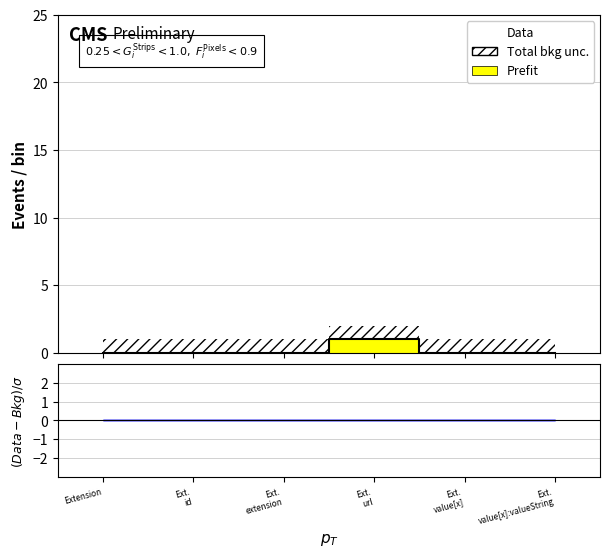

Reading left to right, extract all data points from this chart.

Extension=0	Ext.
id=0	Ext.
extension=0	Ext.
url=1	Ext.
value[x]=0	Ext.
value[x]:valueString=0